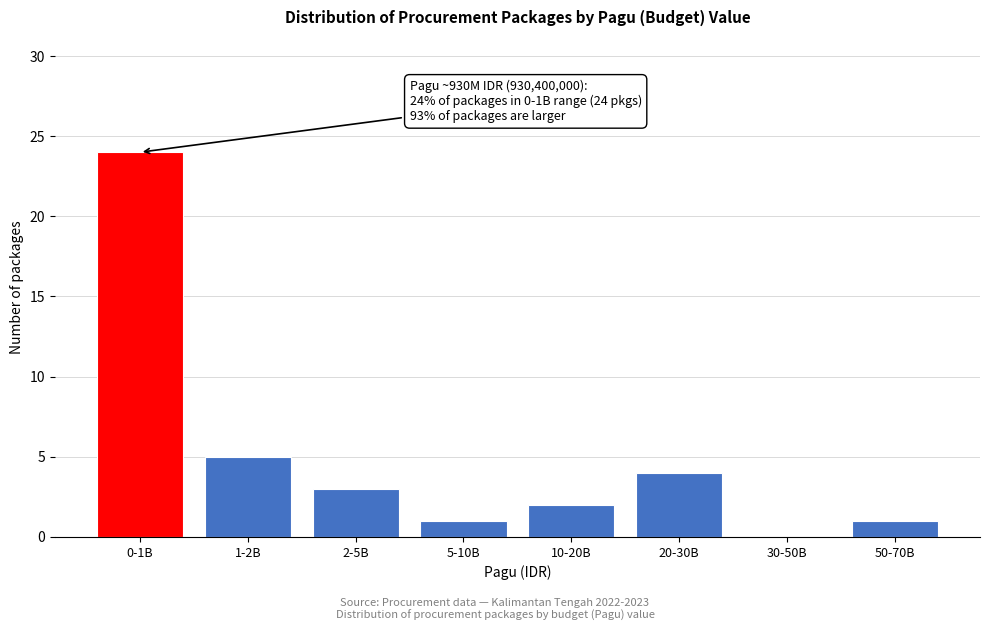

Reading left to right, transcribe all the data shown in this chart.

0-1B=24	1-2B=5	2-5B=3	5-10B=1	10-20B=2	20-30B=4	30-50B=0	50-70B=1